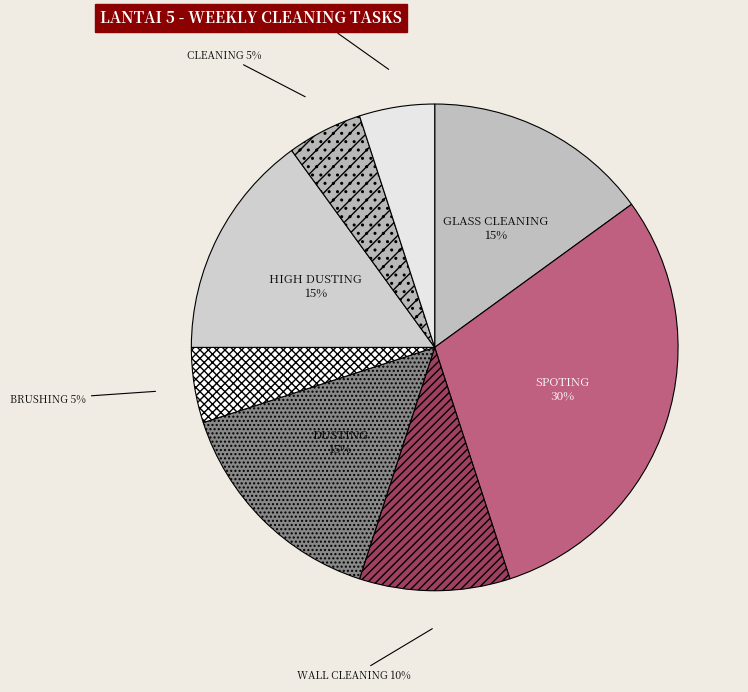

Is the sum of HIGH DUSTING and GLASS CLEANING greater than half?

No